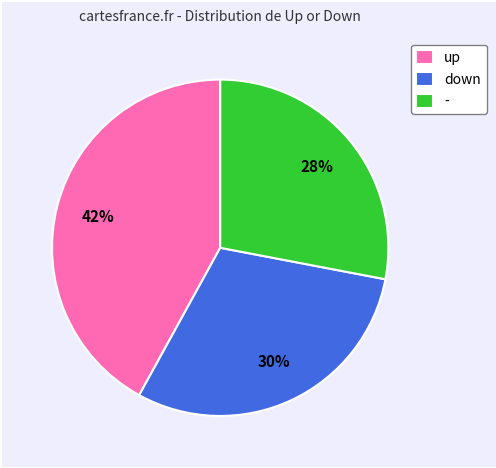

To the nearest percent, what is the difference between the up and down slice percentages?

12%